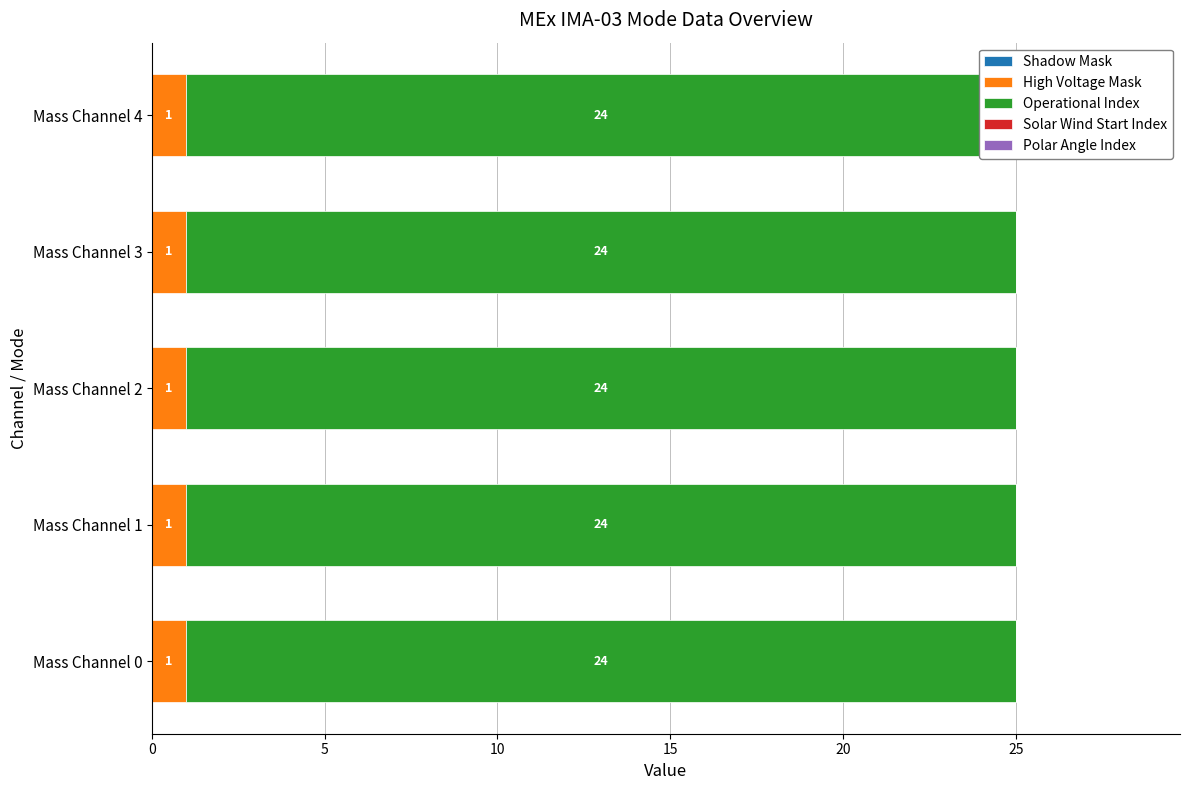

What is the total value across all series at Mass Channel 1?

25